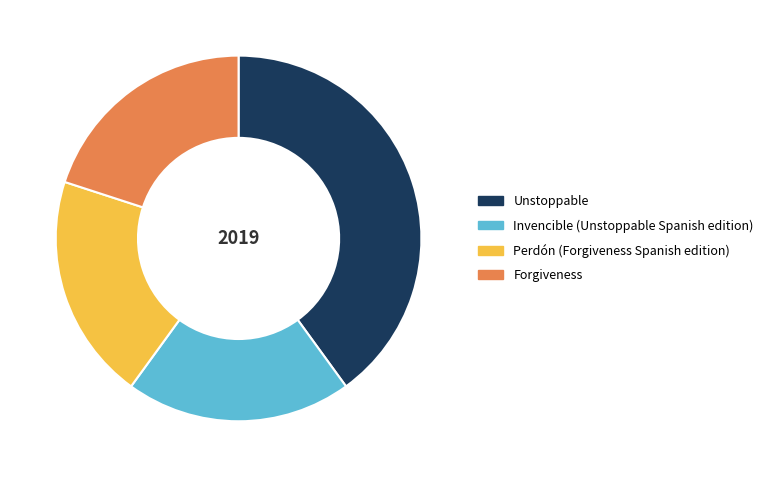

The Perdón (Forgiveness Spanish edition) slice represents 20% of the pie. True or false?

True